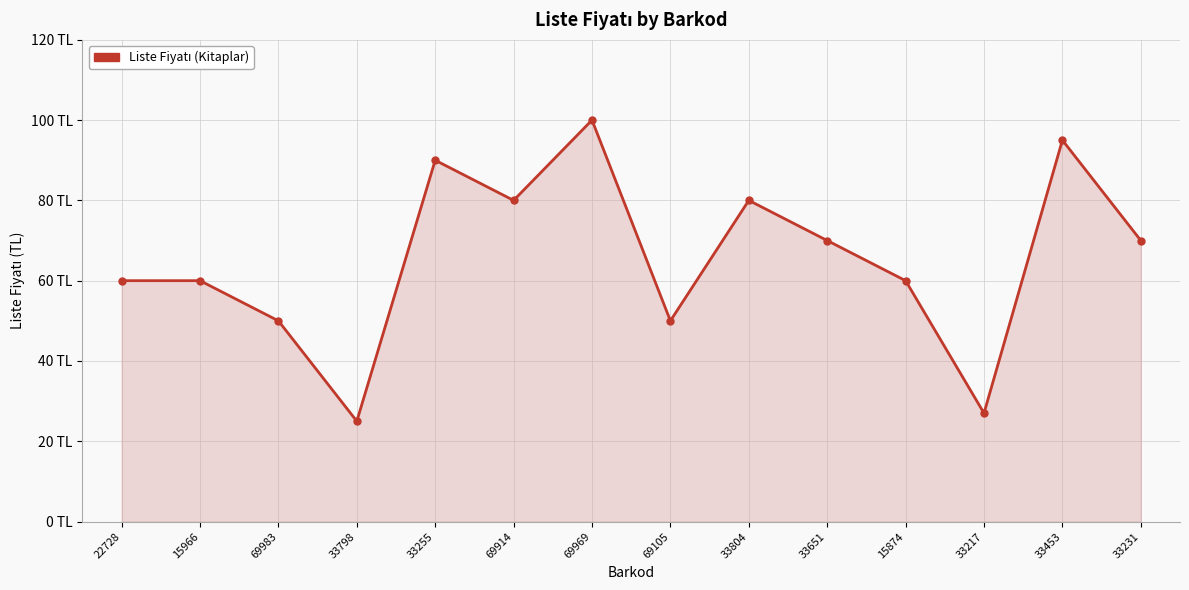

What position from the right is 33804?

6